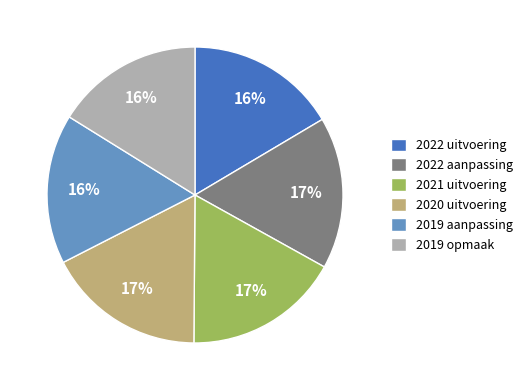

Does 2019 opmaak account for over 50% of the chart?

No